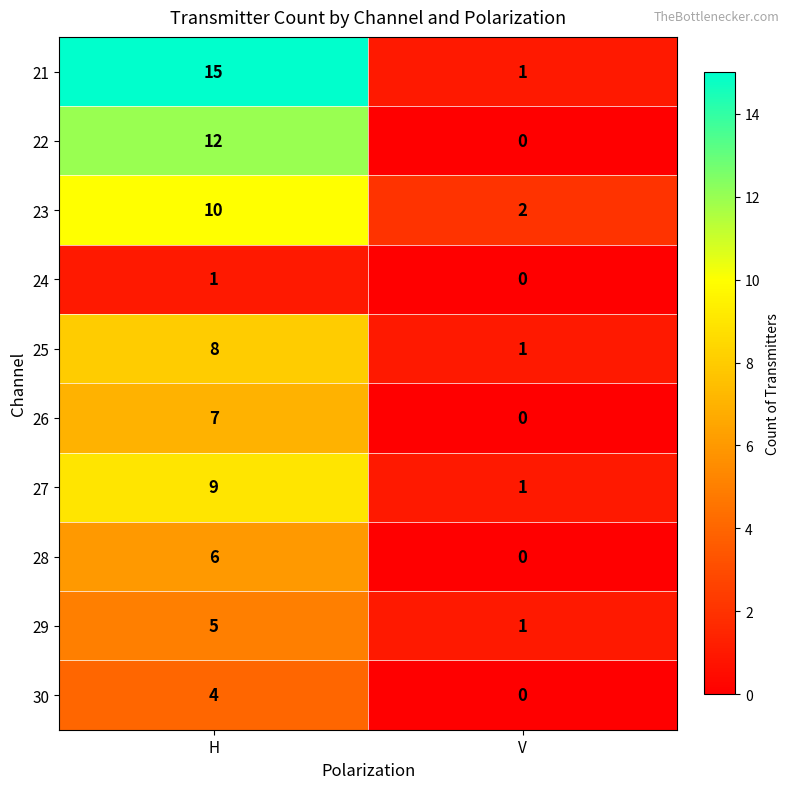

Reading right to left, transcribe all the data shown in this chart.

21: 1	15
22: 0	12
23: 2	10
24: 0	1
25: 1	8
26: 0	7
27: 1	9
28: 0	6
29: 1	5
30: 0	4